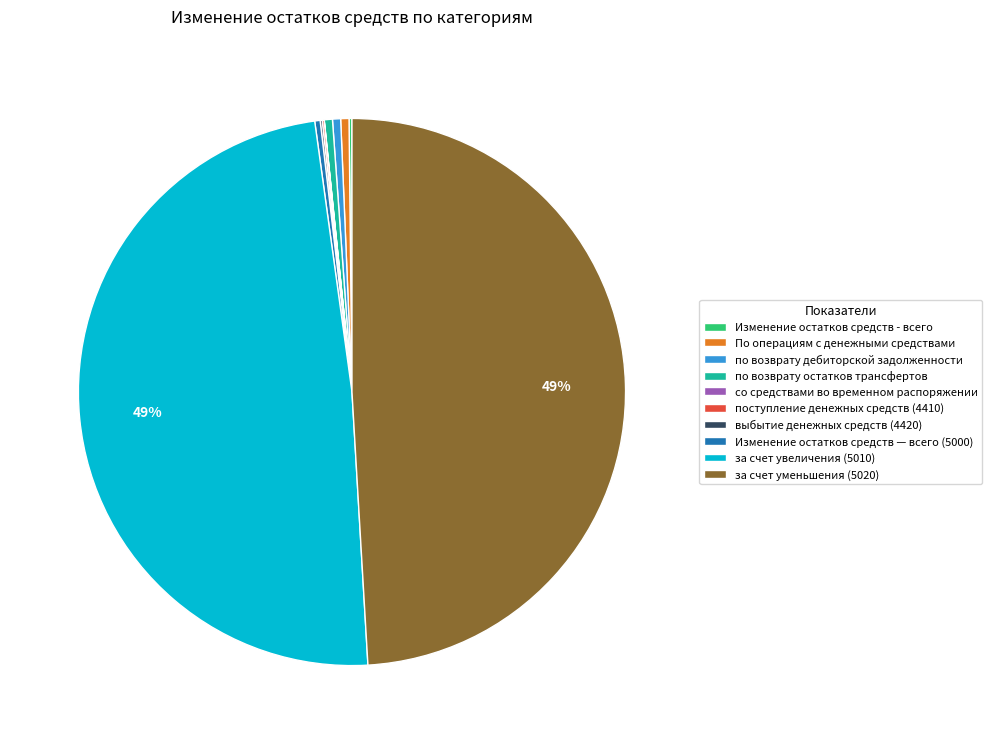

Is за счет увеличения (5010) the majority of the pie?

No